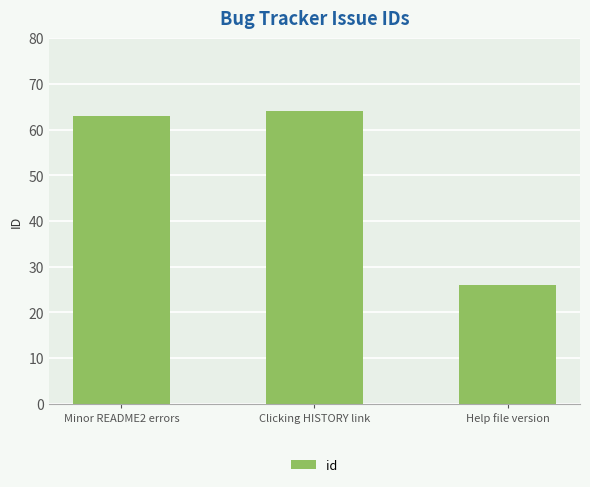

What is the sum of all values?

153